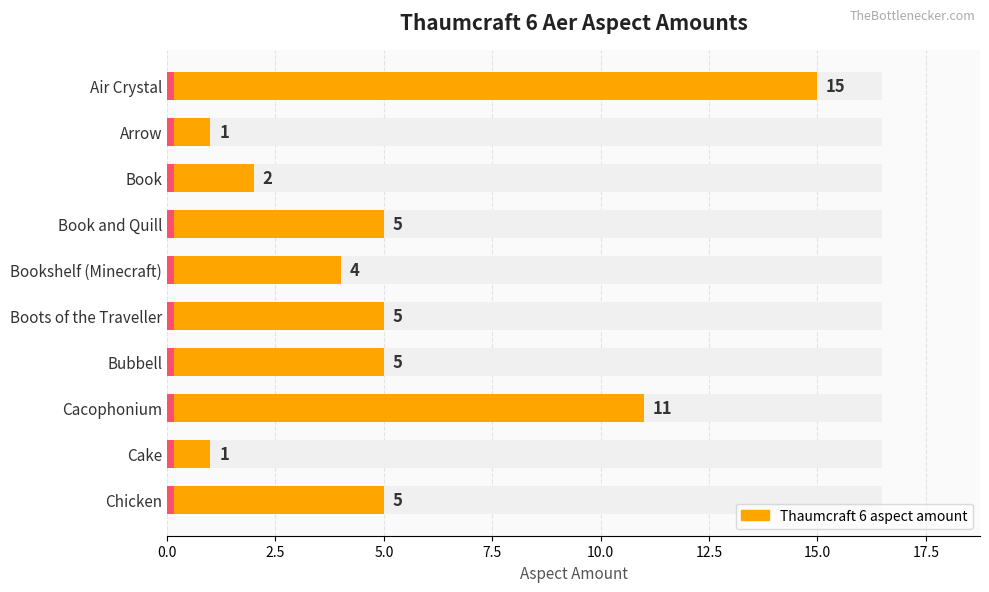

Count the number of categories in the chart.

10